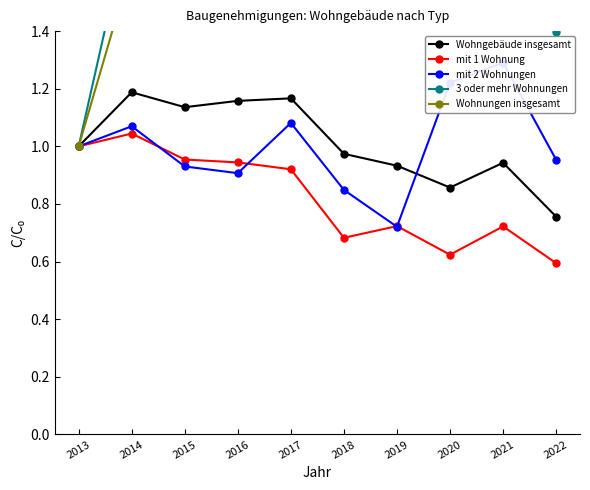

The mit 2 Wohnungen series shows 1.1 at 2014. True or false?

True